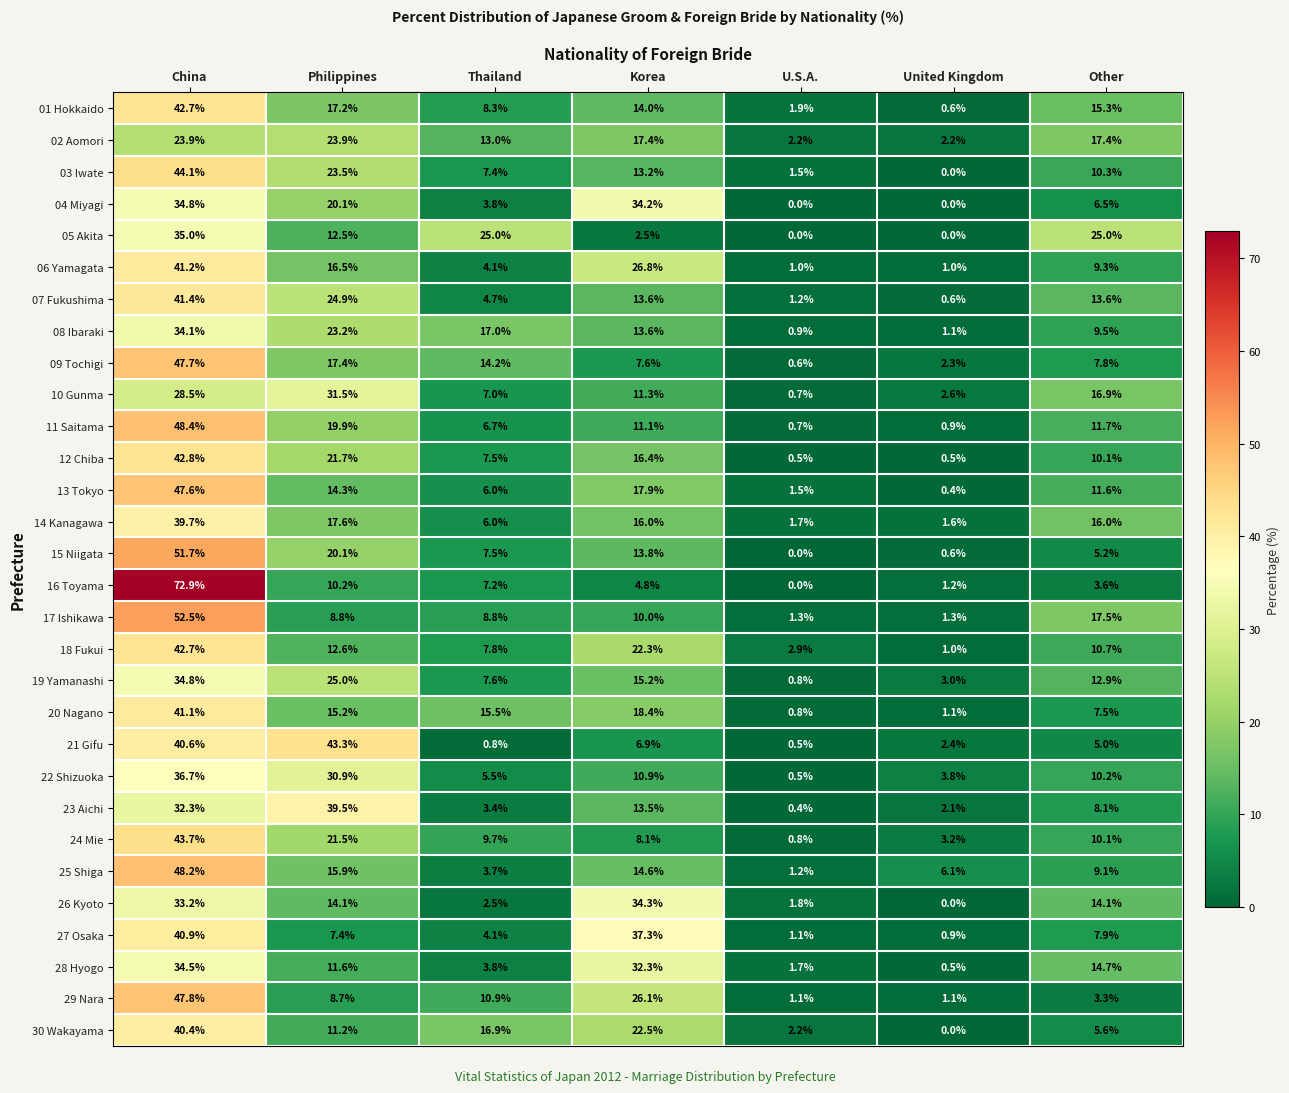

At which label does 12 Chiba first exceed 10?

China